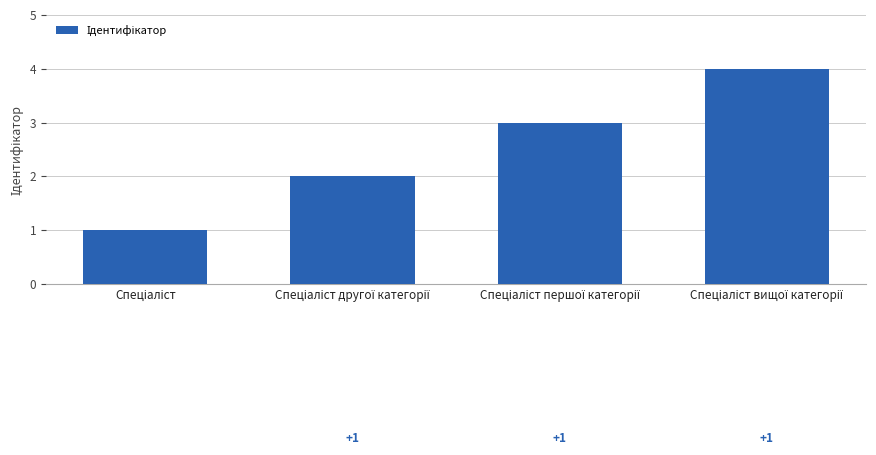

Does the chart contain any negative values?

No